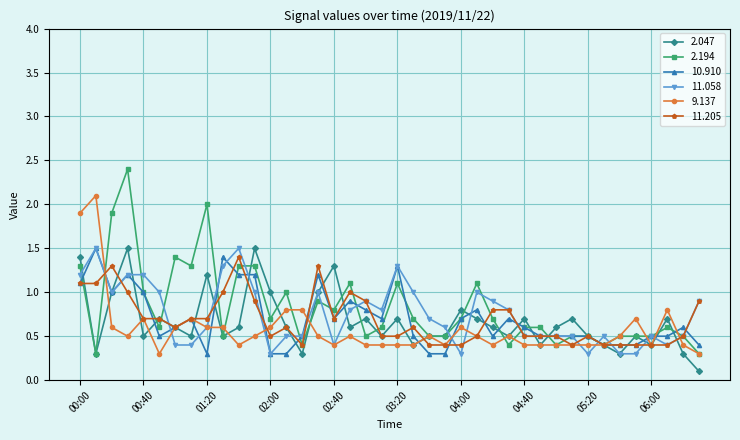

Which series ends up on top after the final intersection of 10.910 and 11.205?

11.205